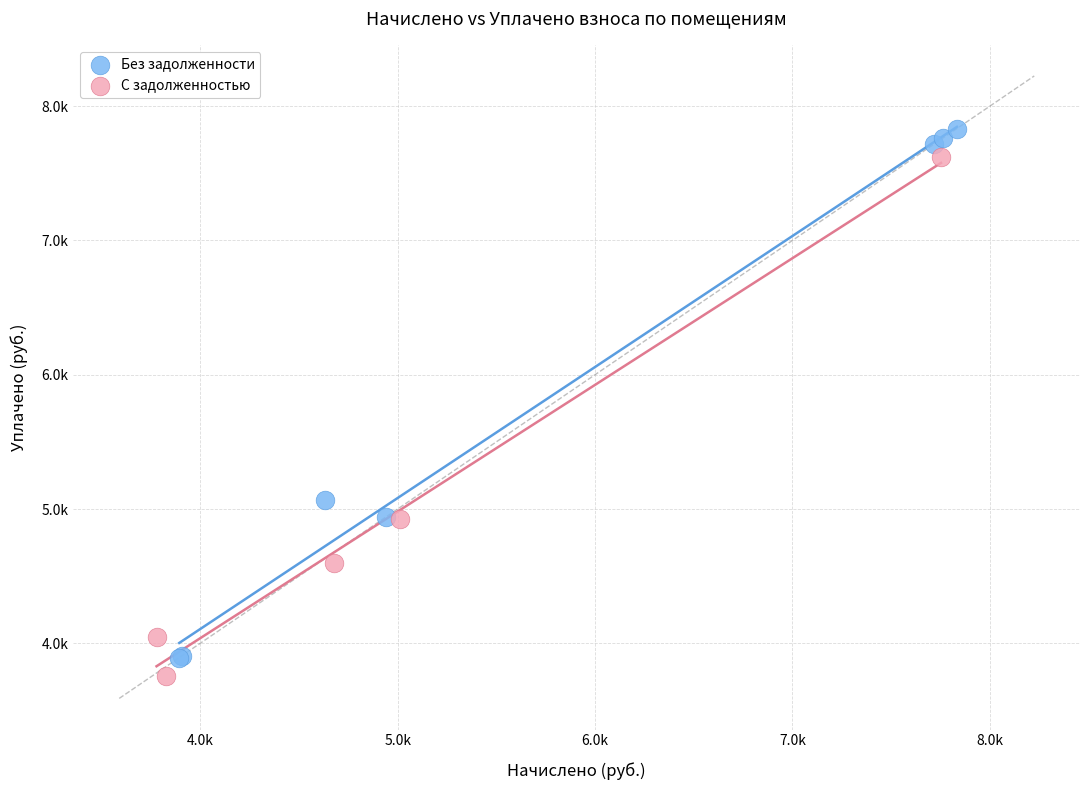

Which series contains the highest Y value?

Без задолженности